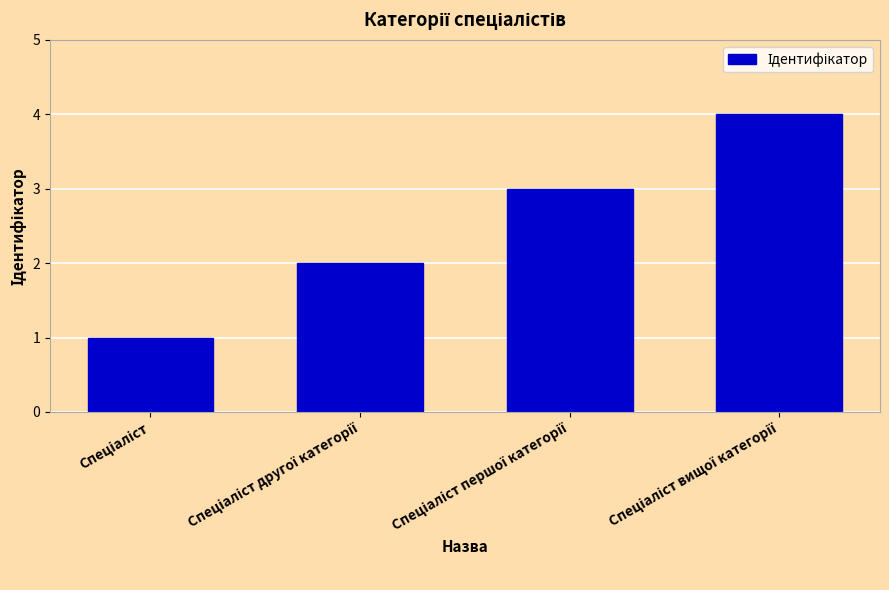

What is the difference between the maximum and minimum values?

3